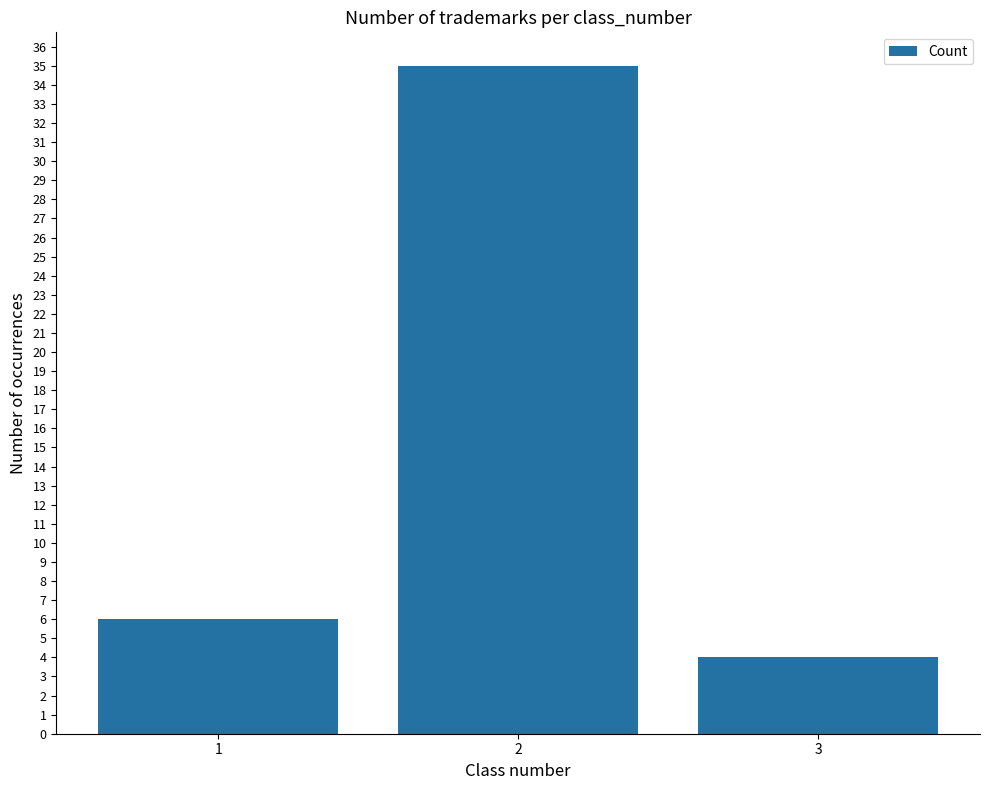

What is the greatest value displayed?

35